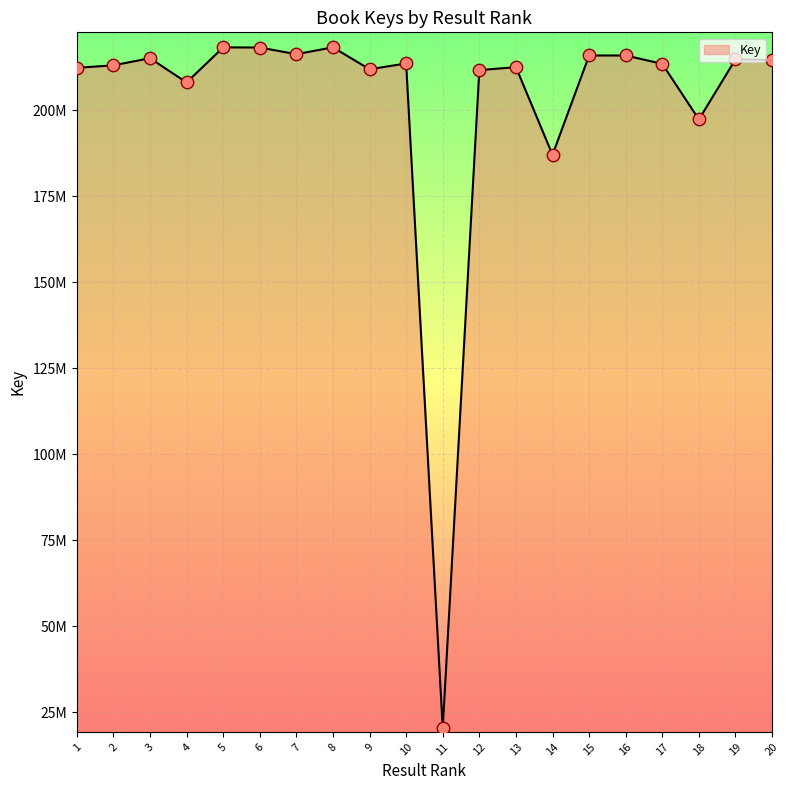

Which has a higher value, 6 or 13?

6